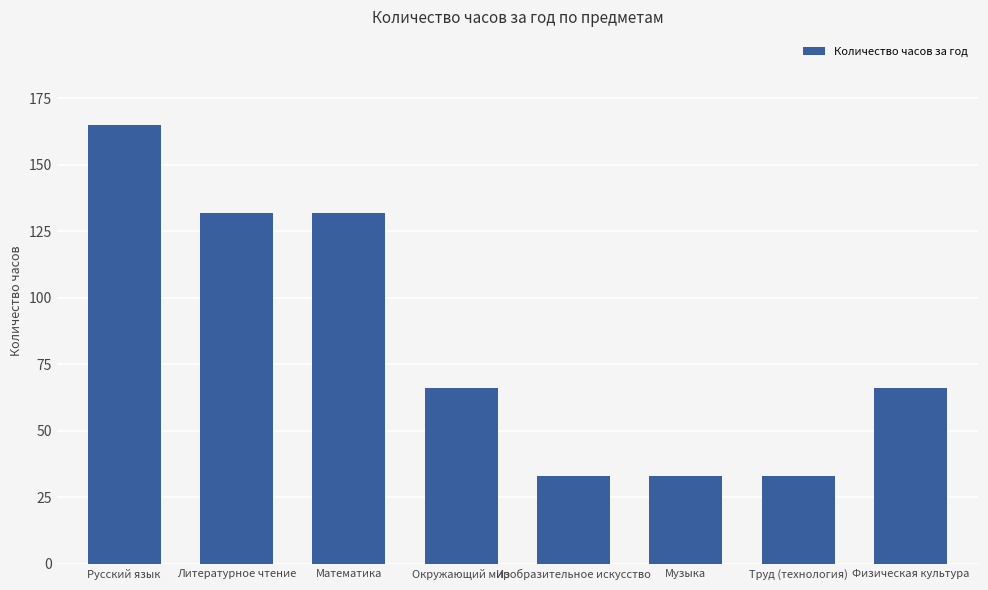

Reading left to right, transcribe all the data shown in this chart.

165	132	132	66	33	33	33	66